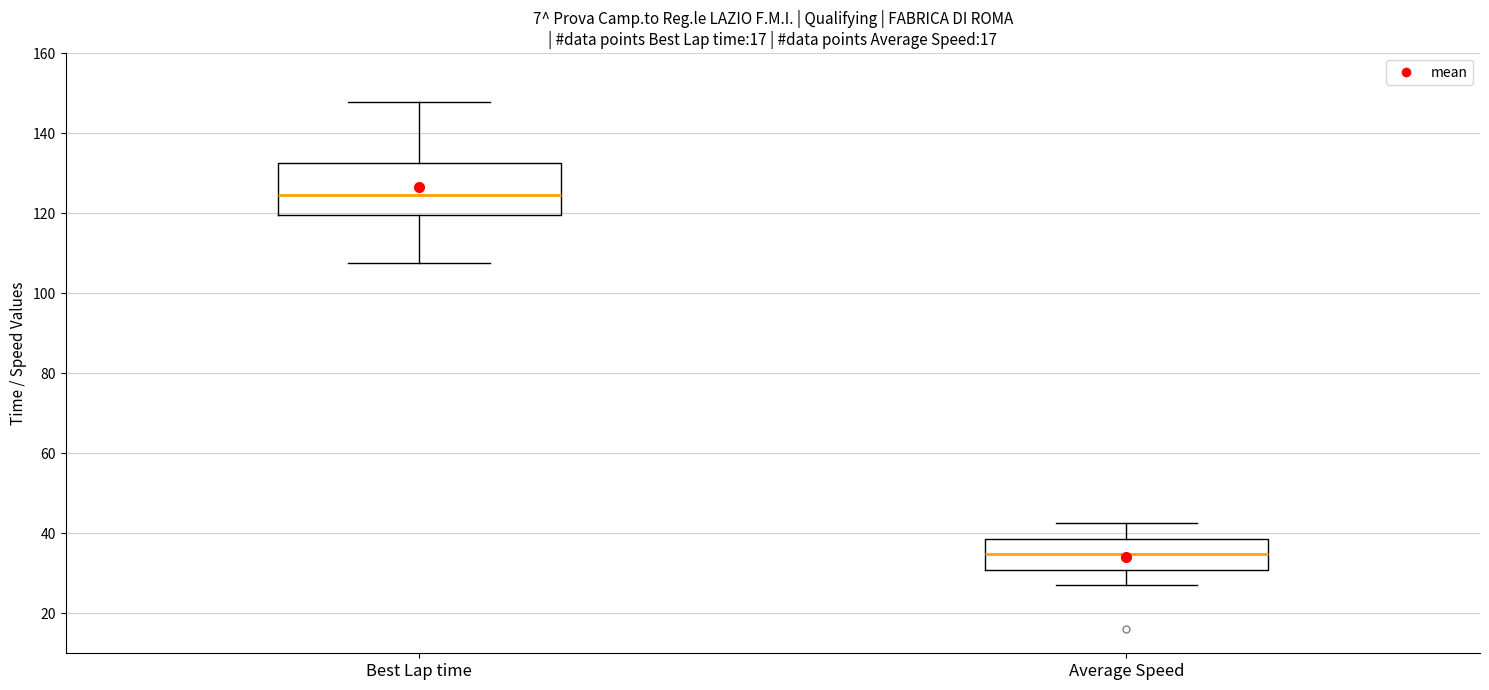

Which box's median line is the lowest?

Average Speed